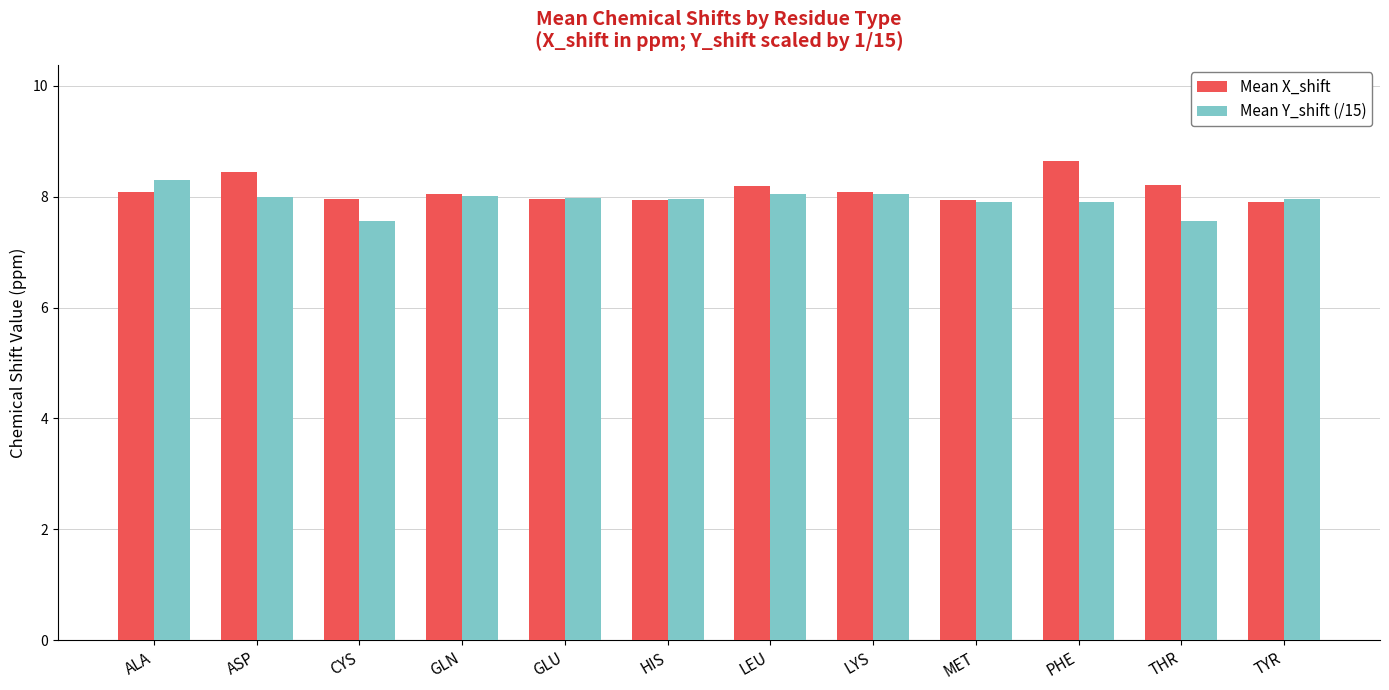

The Mean Y_shift (/15) series shows 8.0 at ASP. True or false?

True